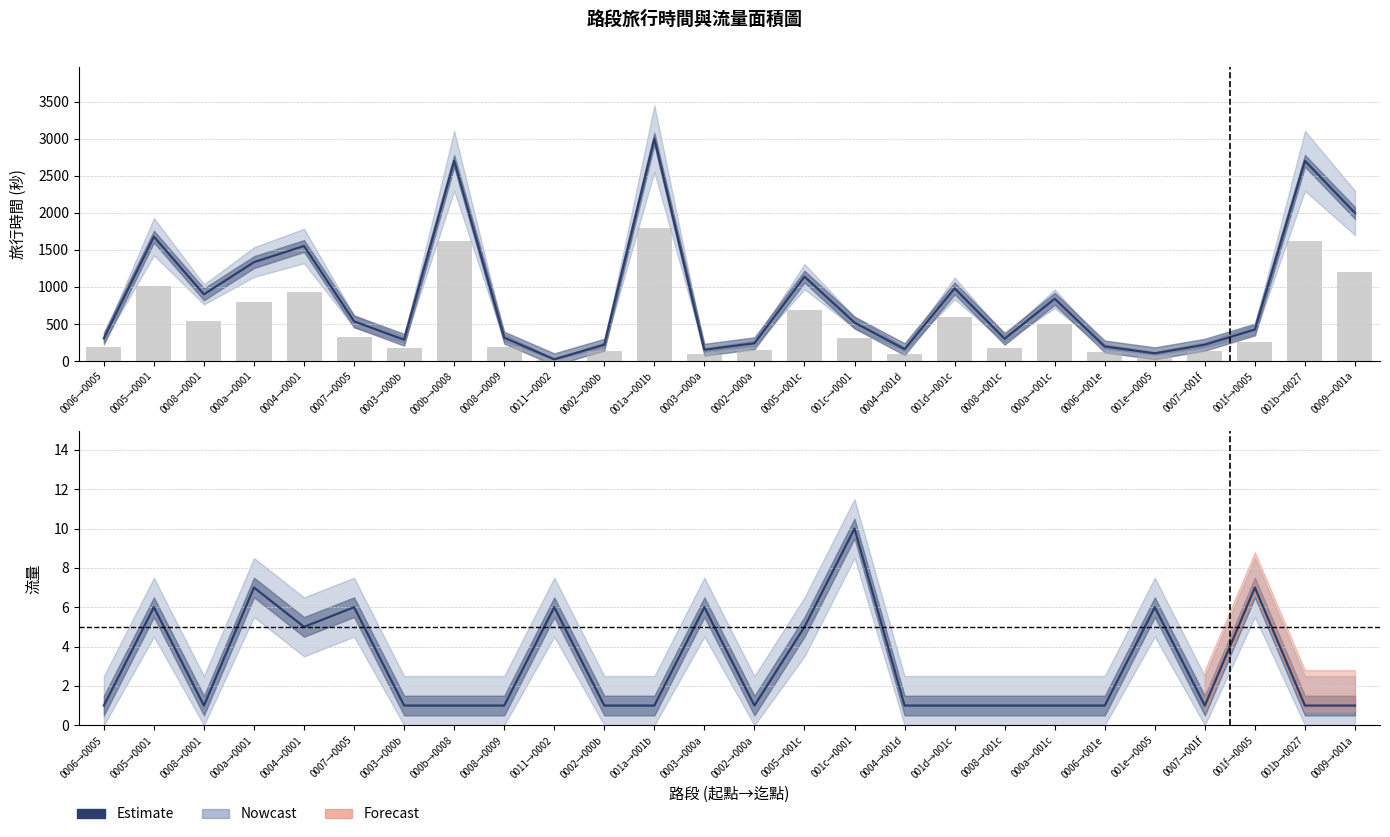

Which series has the widest spread of values?

旅行時間